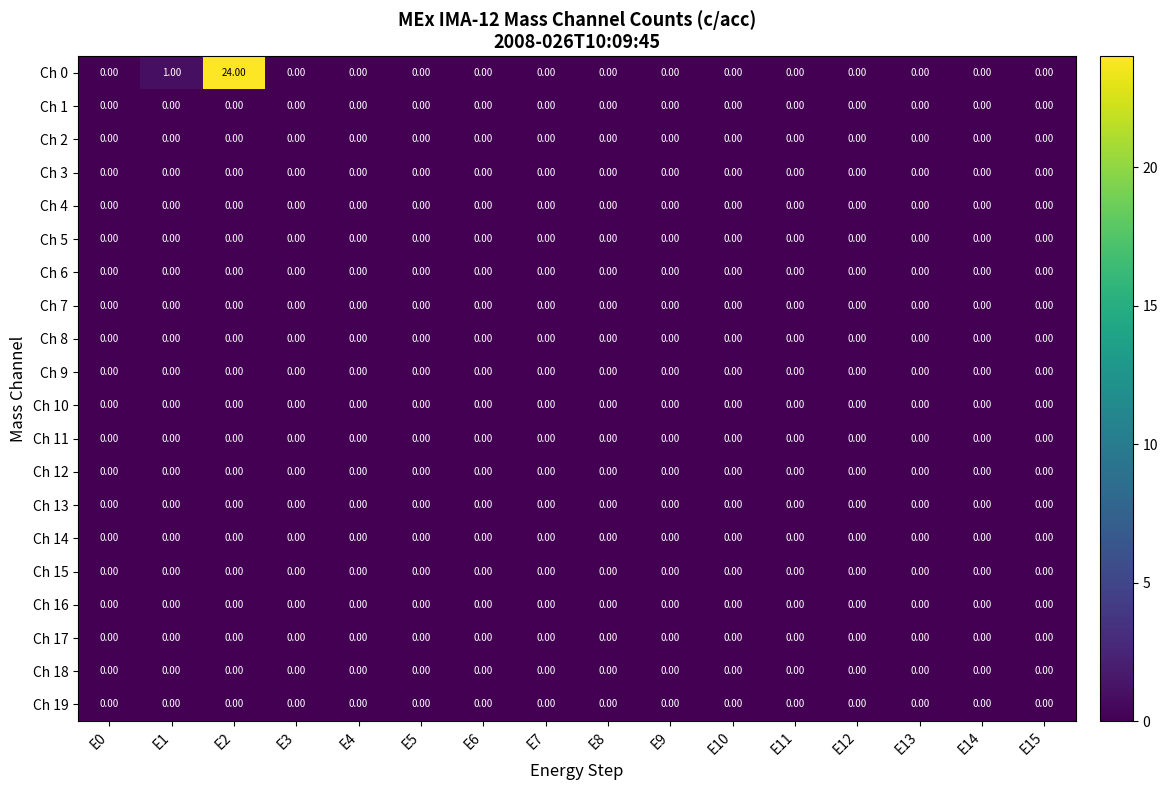

At how many categories does at least one series exceed 4?

1